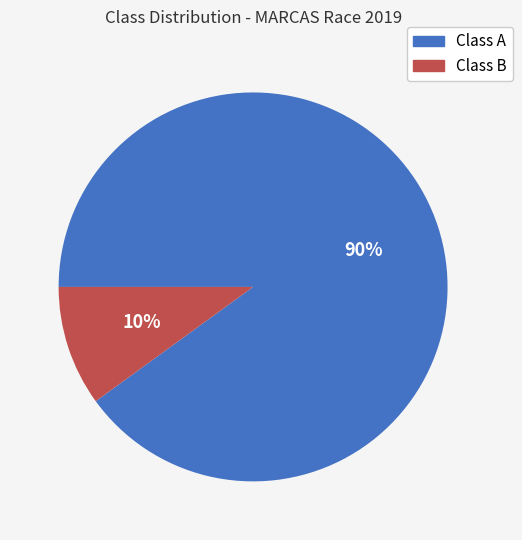

Is there any slice that represents more than half of the pie?

Yes